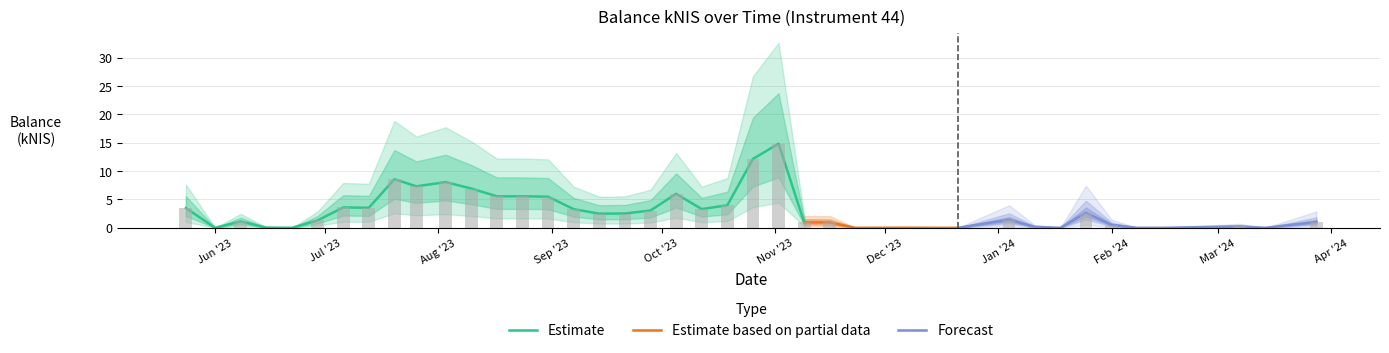

True or false: the data shows 0.2 at 2024-03-07.

True